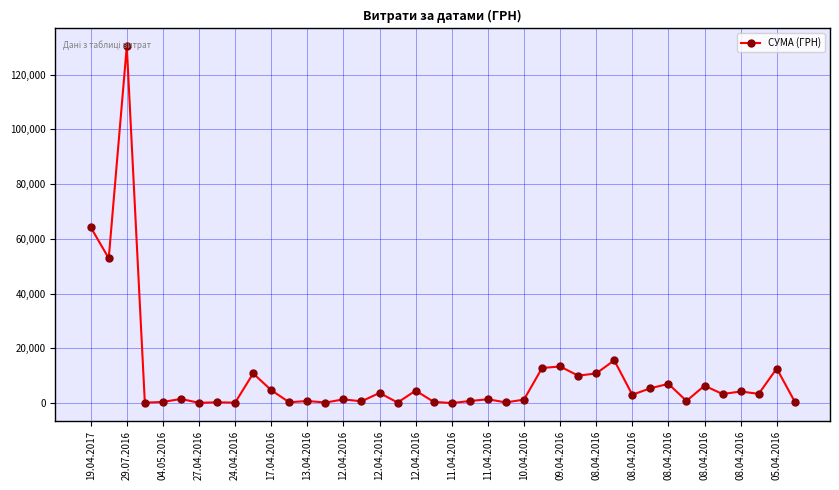

True or false: there are more than 2 points higher than both neighbors.

True